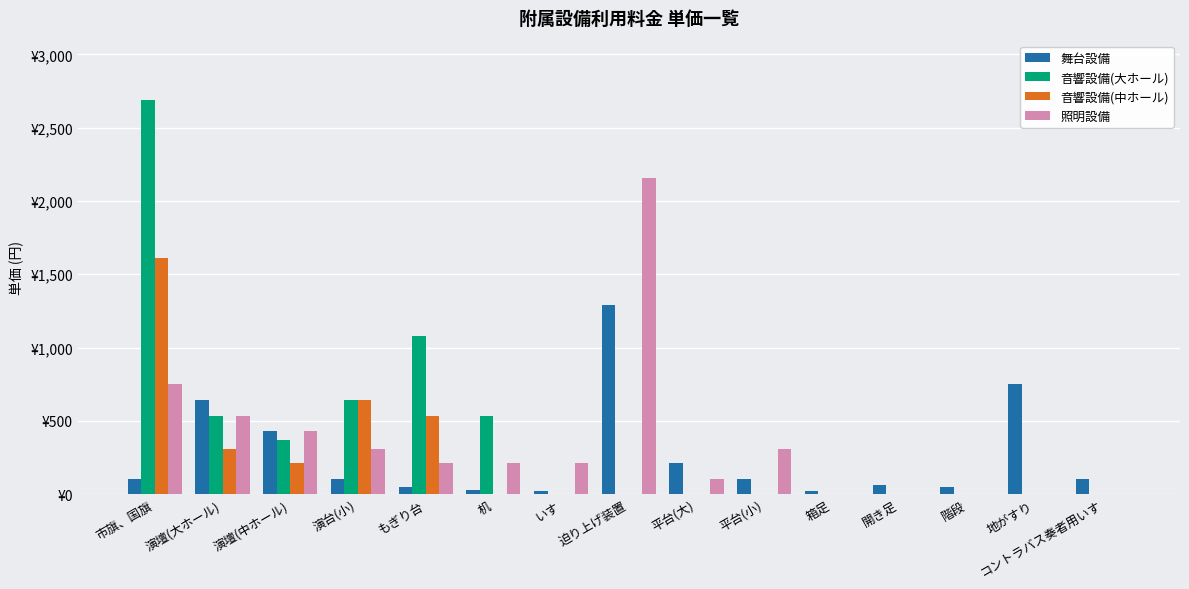

What is the average value of the 照明設備 series?

348